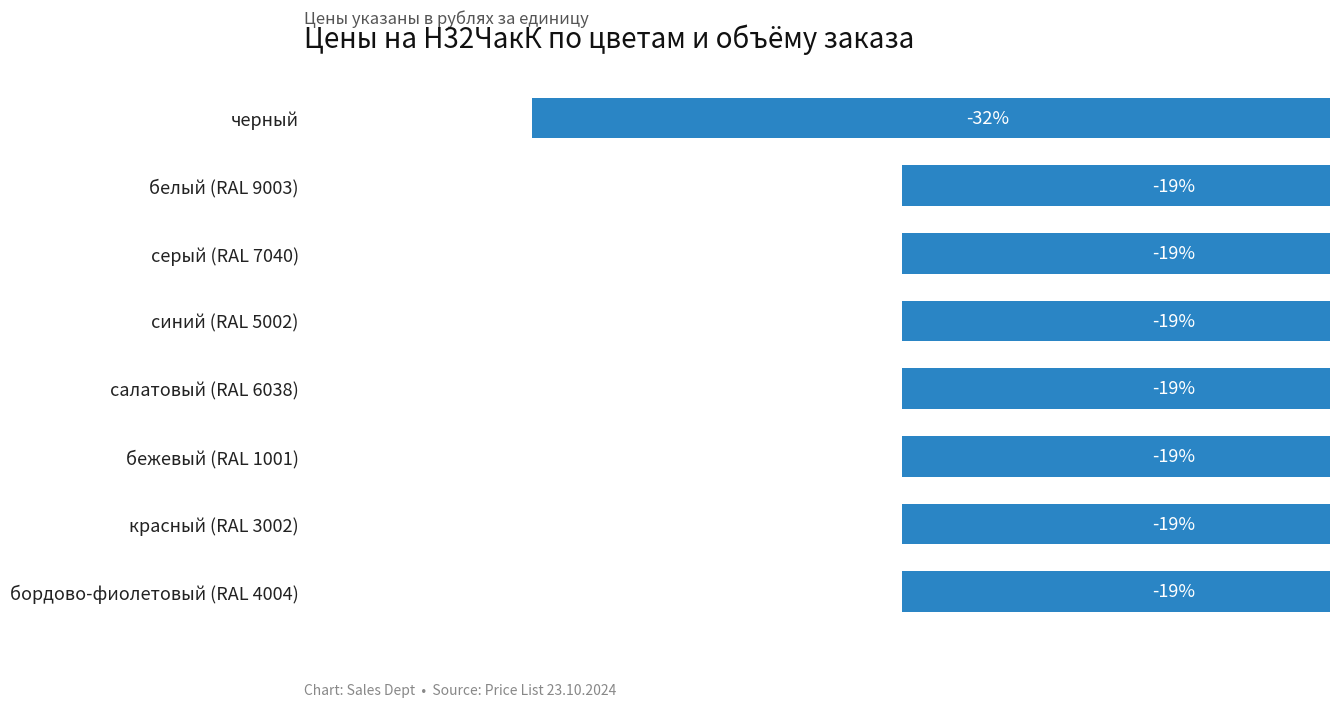

Are the bars horizontal?

Yes